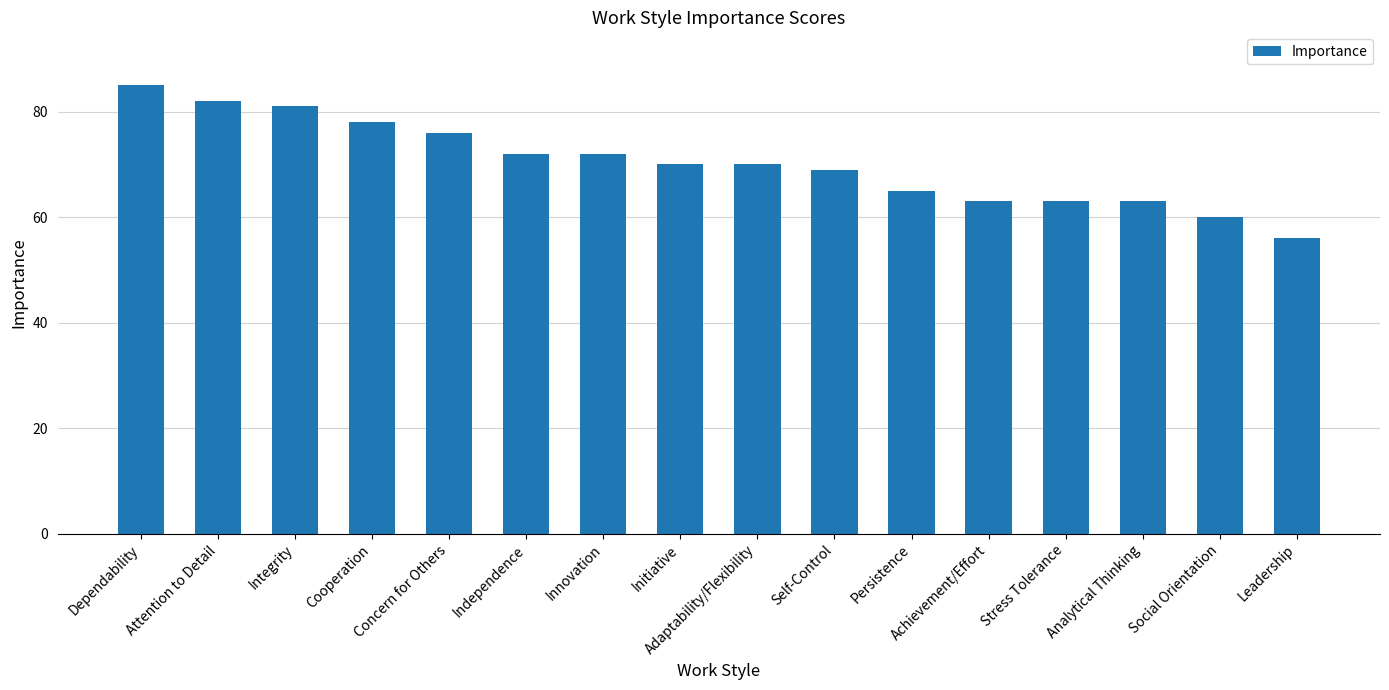

What is the label of the 11th bar from the left?

Persistence